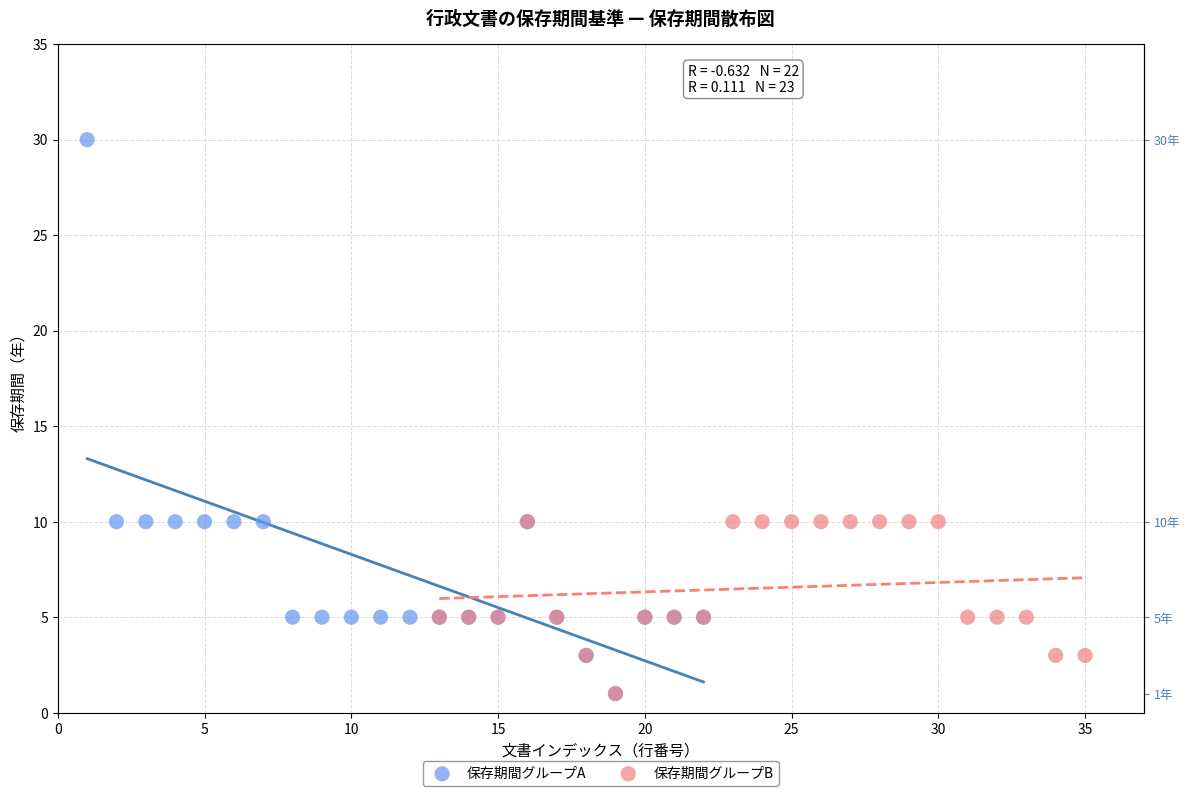

Which series has the largest Y range (max minus min)?

保存期間グループA